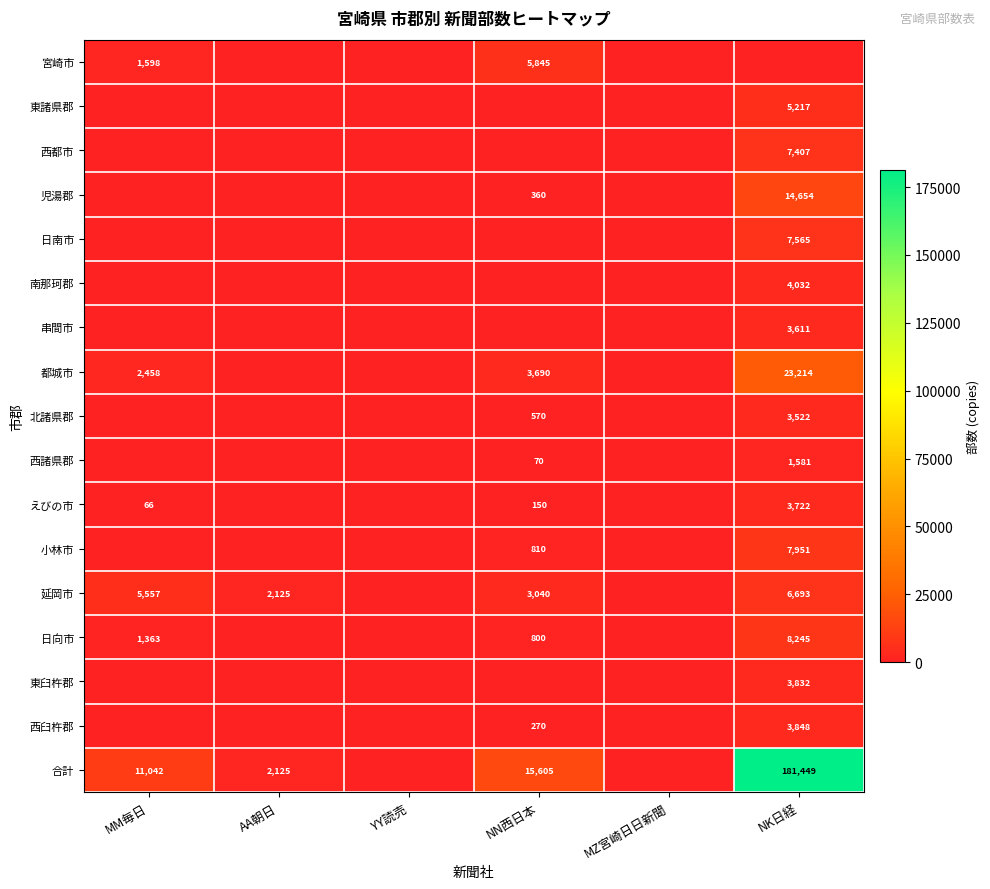

The 延岡市 series shows 3040 at NN西日本. True or false?

True